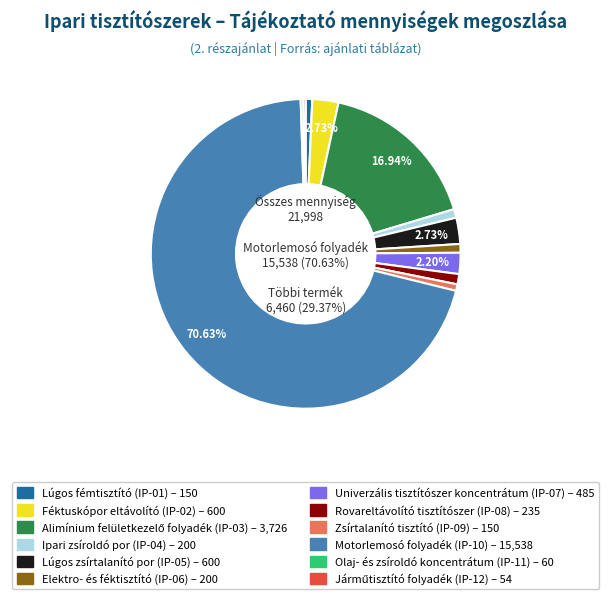

Which category accounts for the majority?

Motorlemosó folyadék (IP-10)